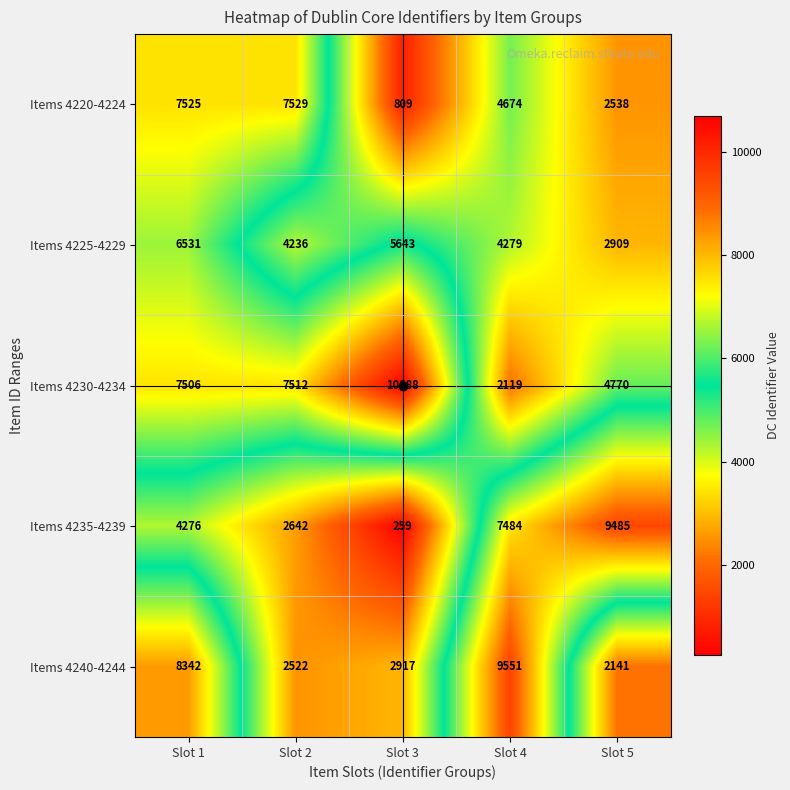

Between Slot 4 and Slot 5, which series saw the biggest shift?

Items 4240-4244